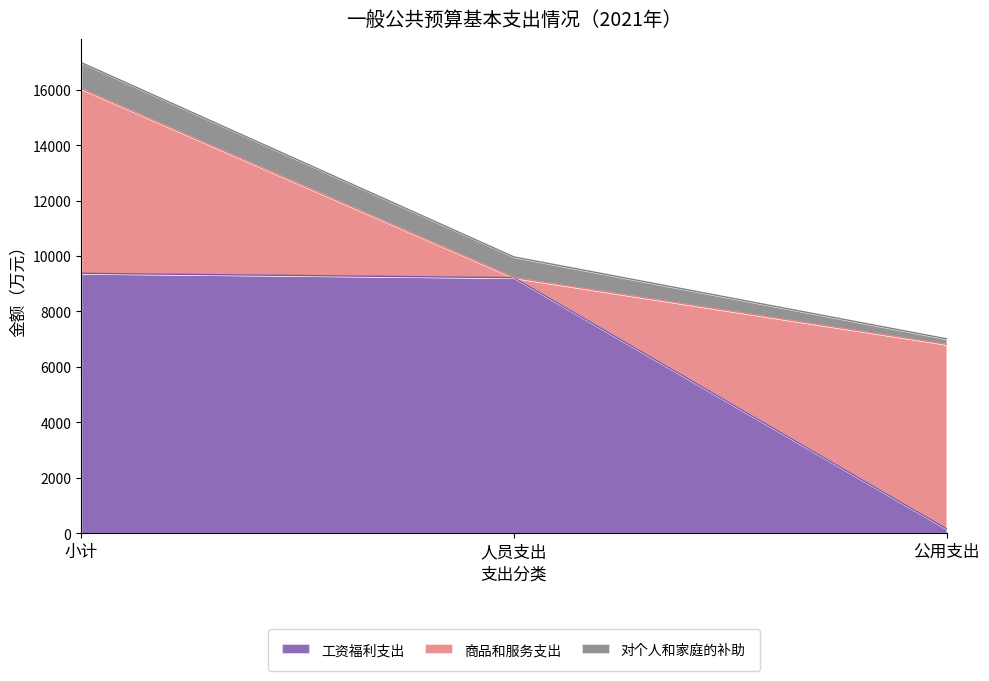

Reading left to right, what are all the values shown in this chart?

工资福利支出: 小计=9374.8	人员支出=9218.4	公用支出=156.4
商品和服务支出: 小计=6656.3	人员支出=0.0	公用支出=6656.3
对个人和家庭的补助: 小计=947.2	人员支出=748.4	公用支出=198.9